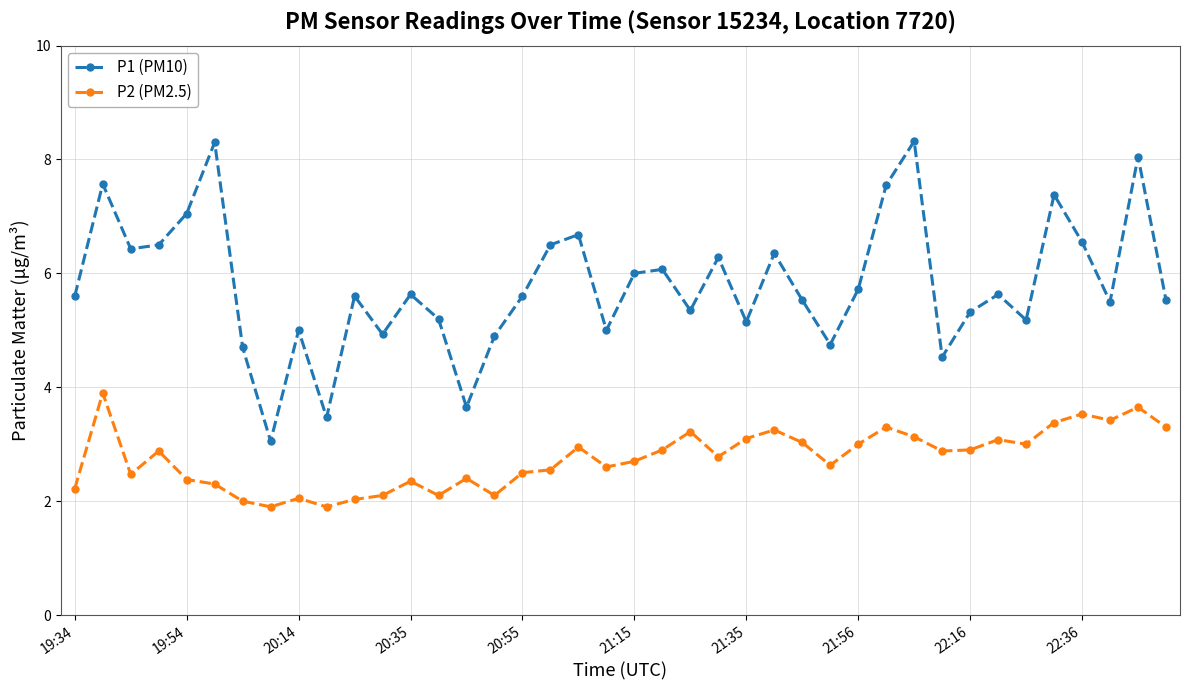

In P1 (PM10), how many points are lower than both neighbors (excluding endpoints)?

12